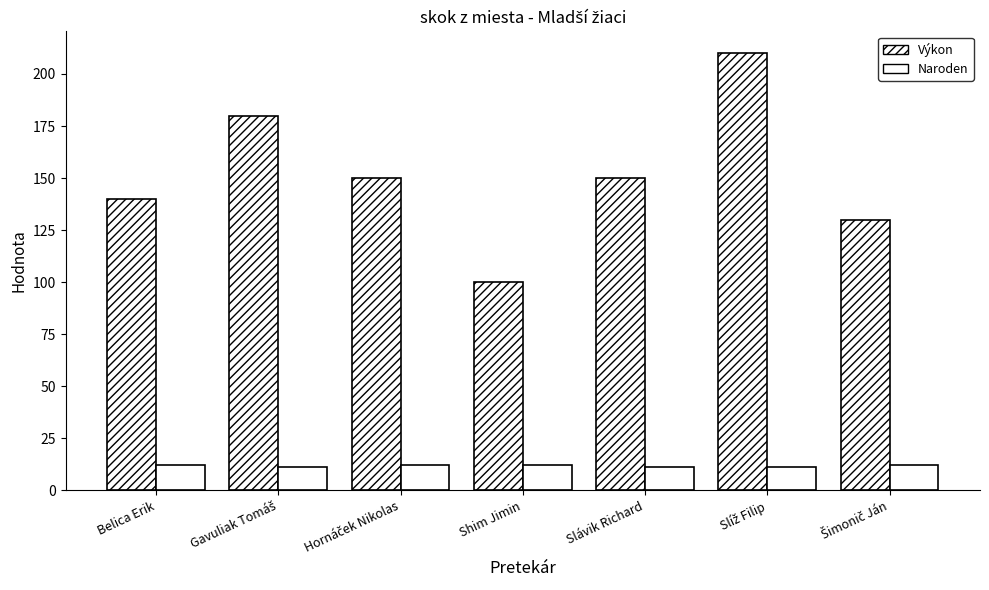

How many categories are shown in the chart?

7